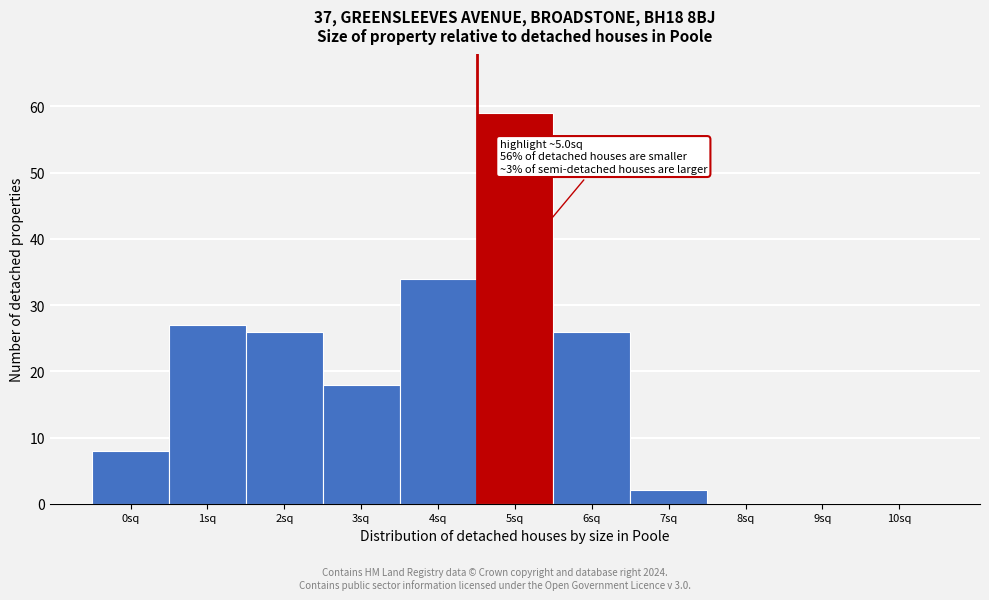

Reading left to right, list all the values displayed in this chart.

0sq=8	1sq=27	2sq=26	3sq=18	4sq=34	5sq=59	6sq=26	7sq=2	8sq=0	9sq=0	10sq=0